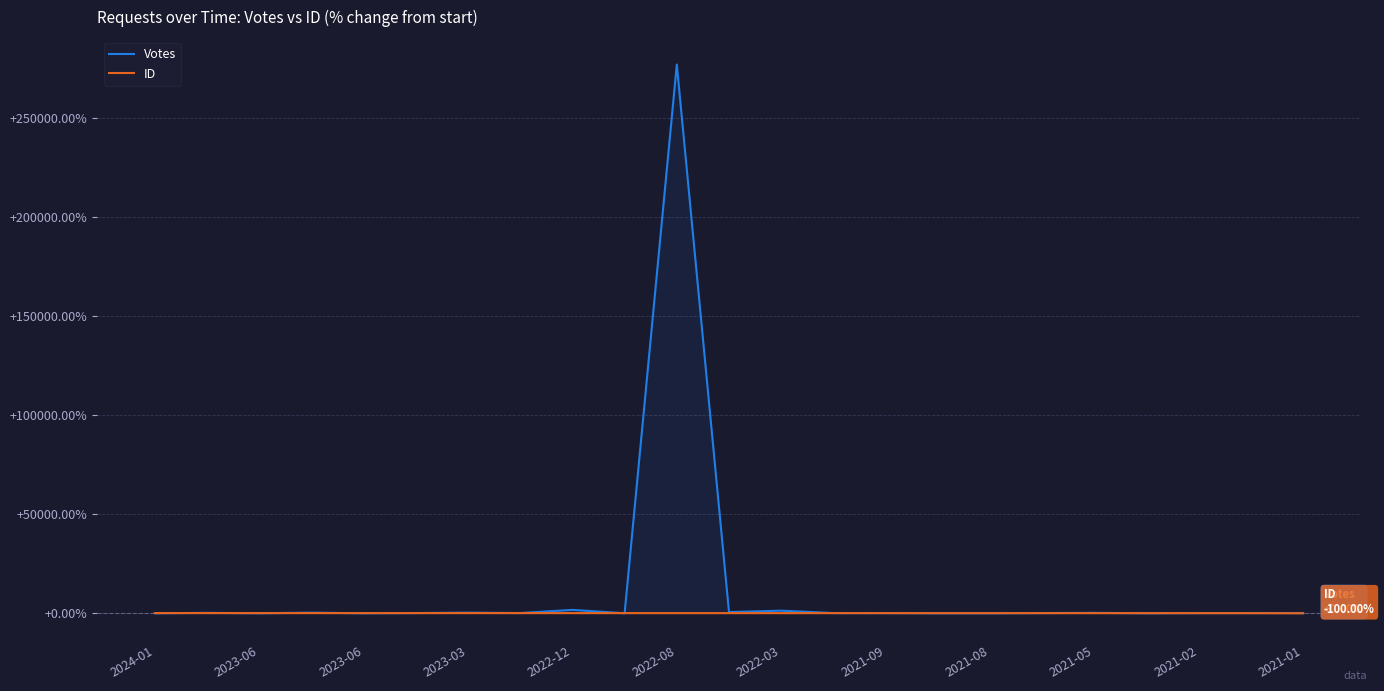

How many distinct data groups are displayed?

2